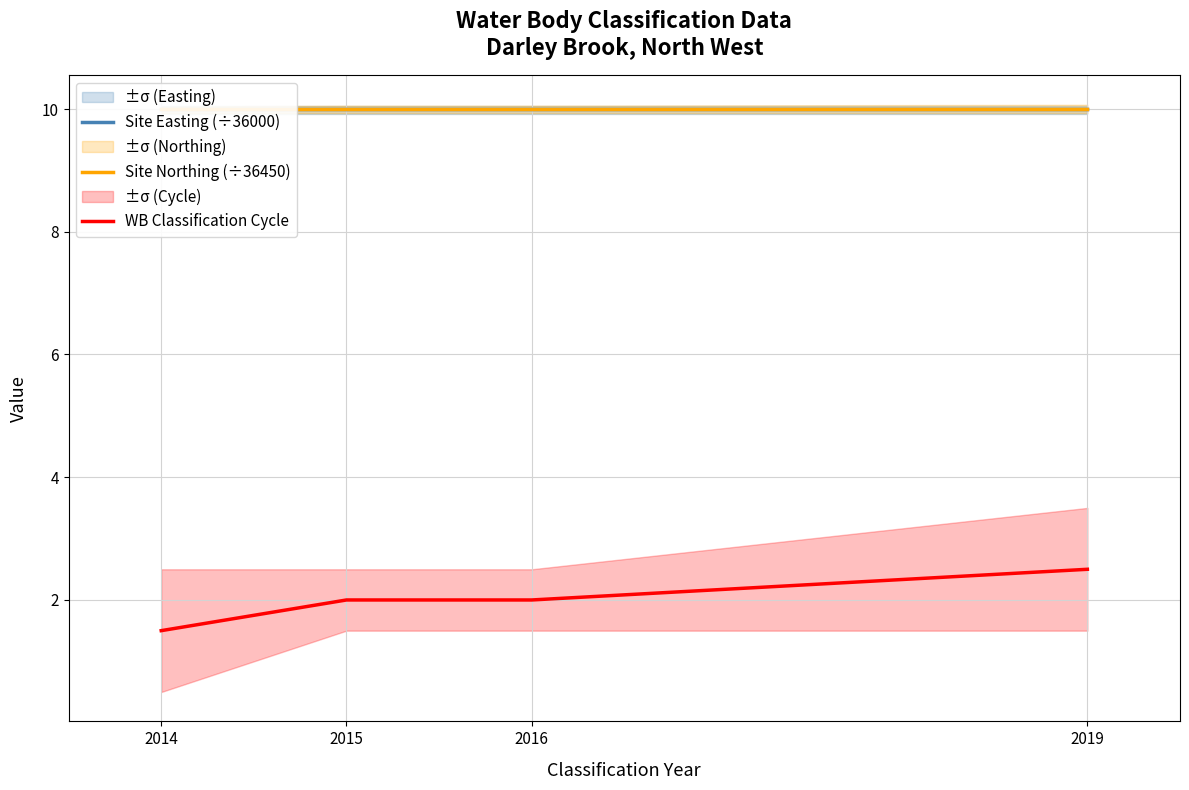

Is it true that WB Classification Cycle equals 2.0 at 2015?

True